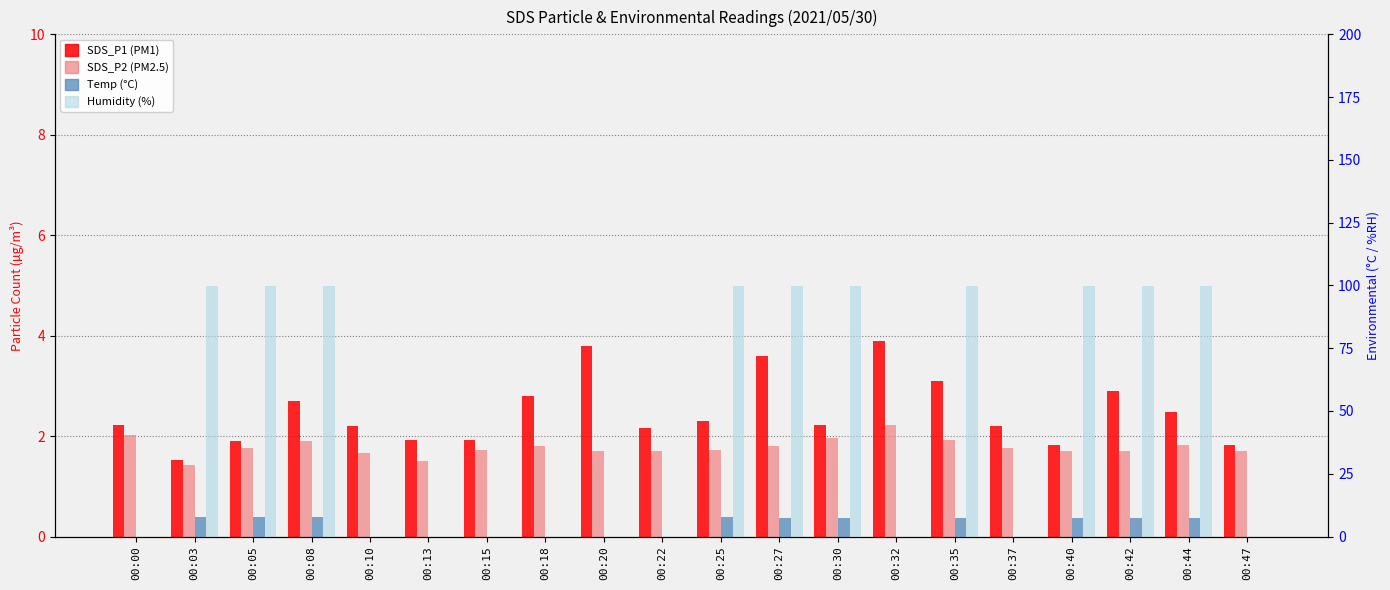

What is the difference between the second highest and minimum values in the SDS_P2 series?

0.6